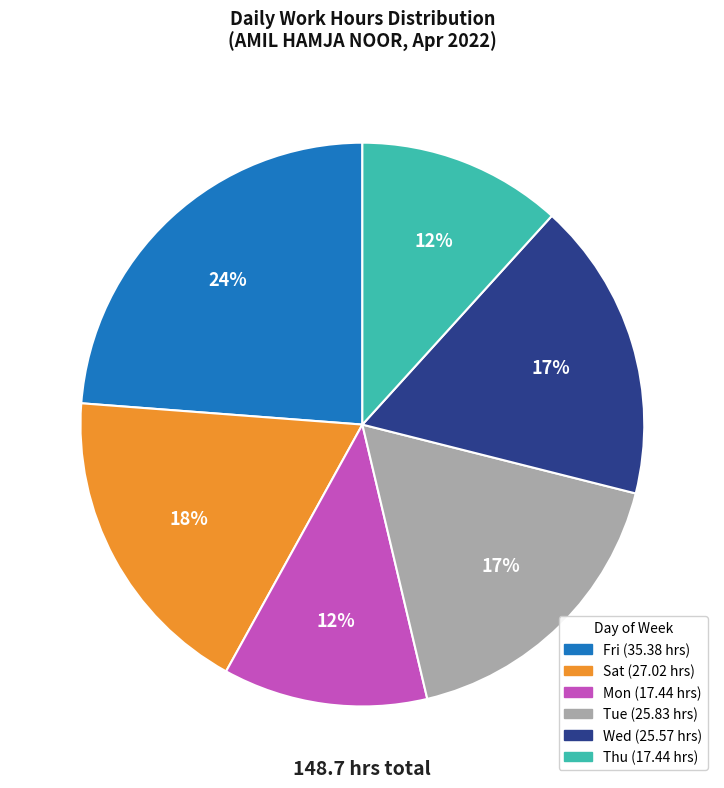

Is there any slice that represents more than half of the pie?

No